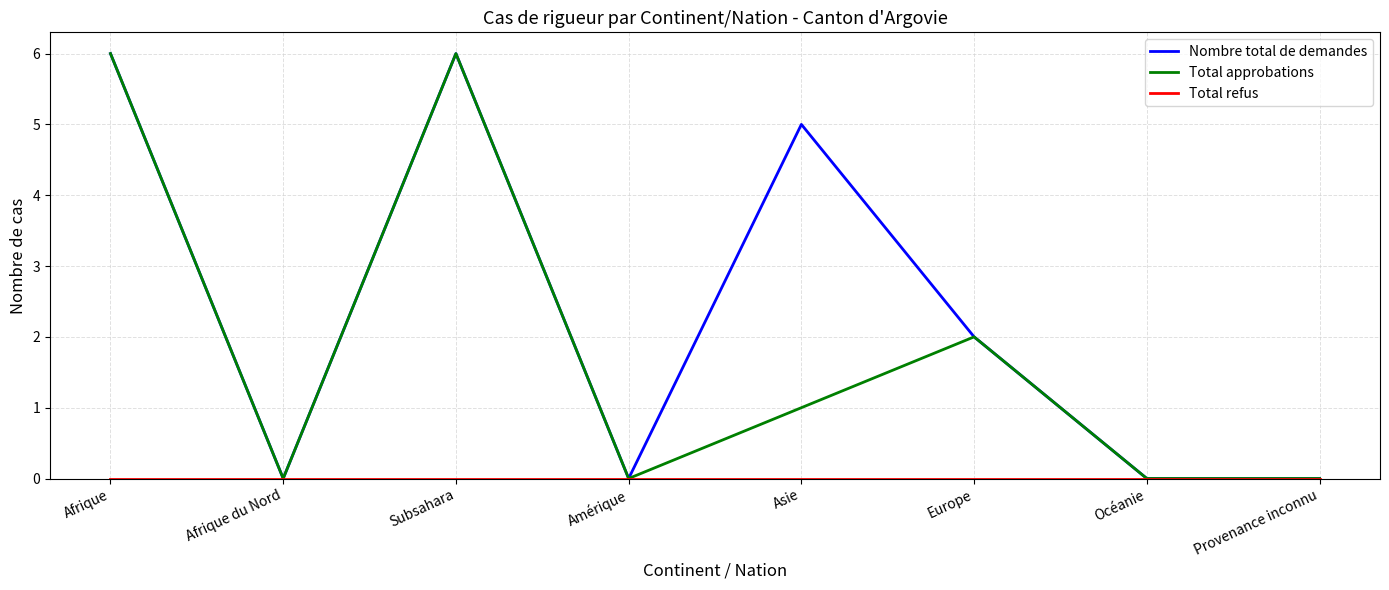

At which label is Nombre total de demandes closest to 3?

Europe